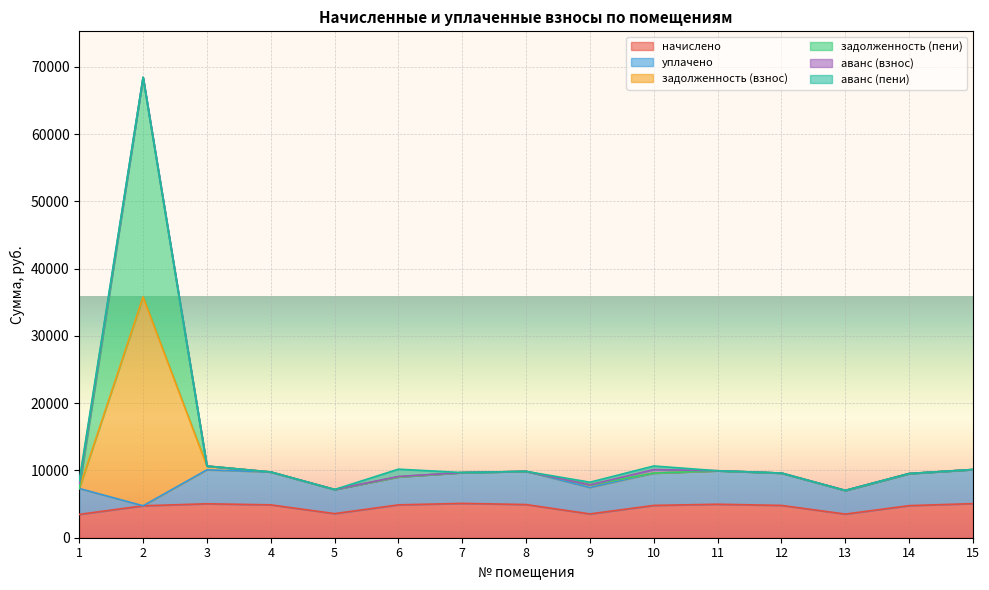

What is the difference between the задолженность (взнос) values at 12 and 10?

527.0